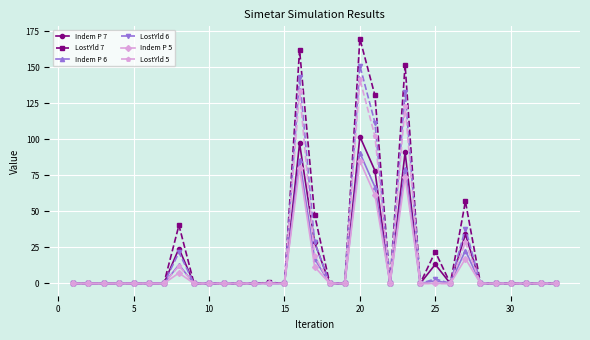

List the series in order of their peak value, lowest first.

Indem P 5, Indem P 6, Indem P 7, LostYld 5, LostYld 6, LostYld 7